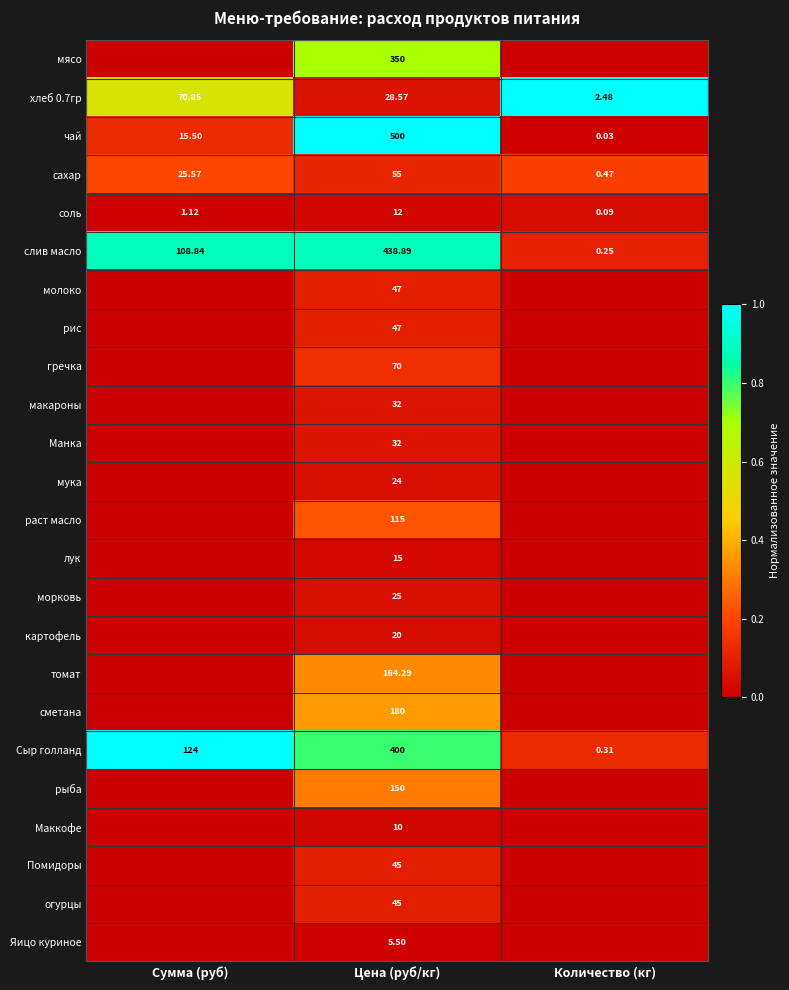

Where does the слив масло series first go above 108?

Сумма (руб)